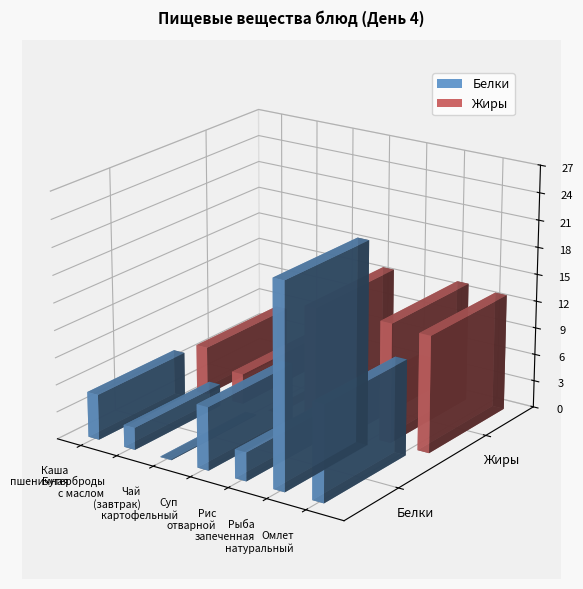

The value of Белки at Рыба запеченная is 22.4. True or false?

True